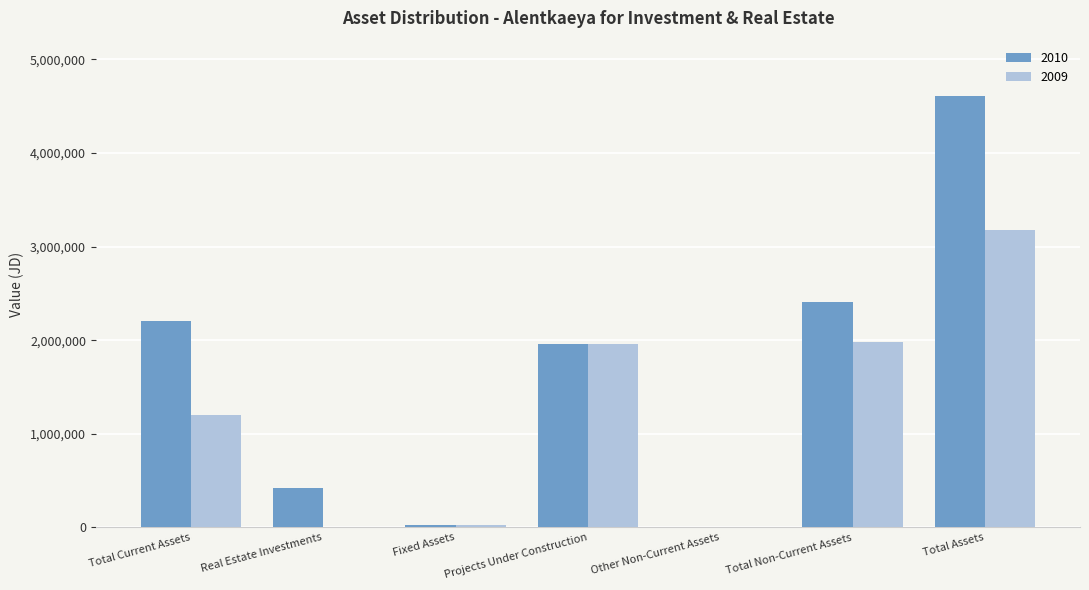

What are all the series names shown in the legend?

2010, 2009